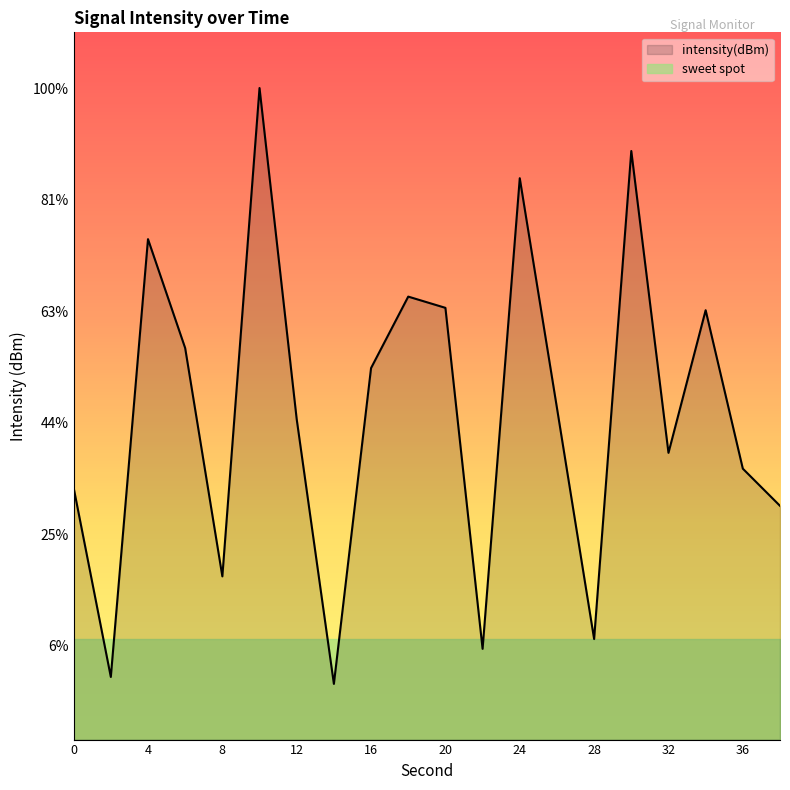

Does the chart display data point markers on the line(s)?

No